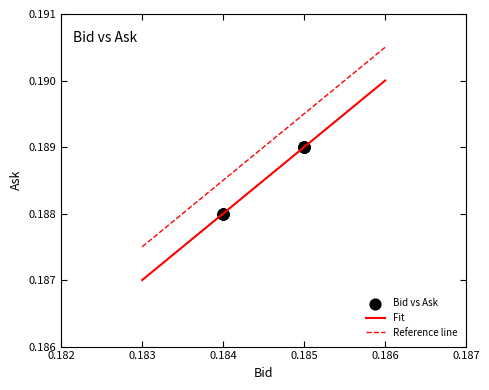

True or false: Reference line and Fit cross at least once.

False